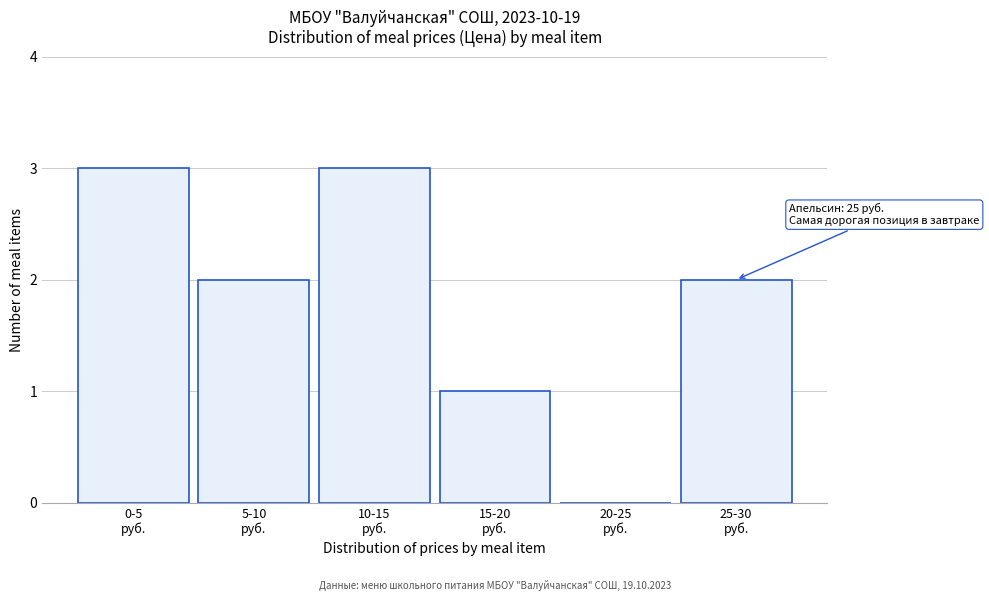

What is the sum of all values?

11